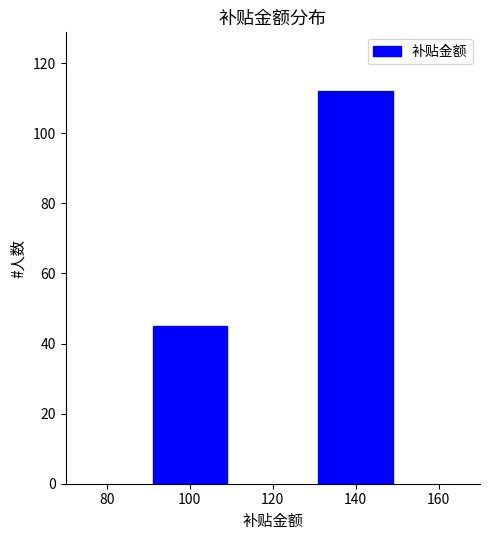

Reading left to right, transcribe all the data shown in this chart.

100=45	140=112